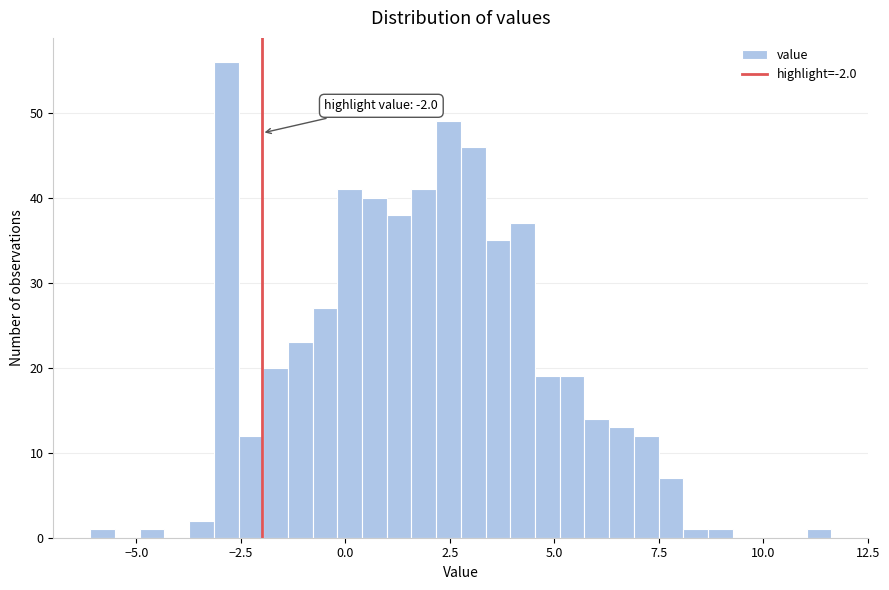

Read against the x-axis, roughly where is the centre of the tallest bar?

-3.0